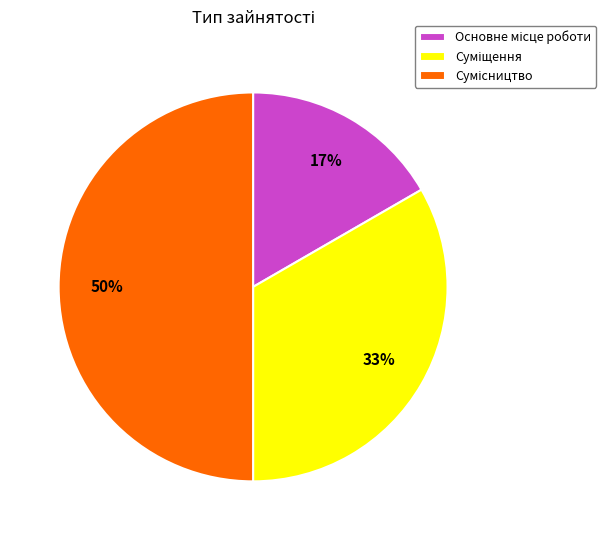

To the nearest percent, what is the average slice percentage?

33%